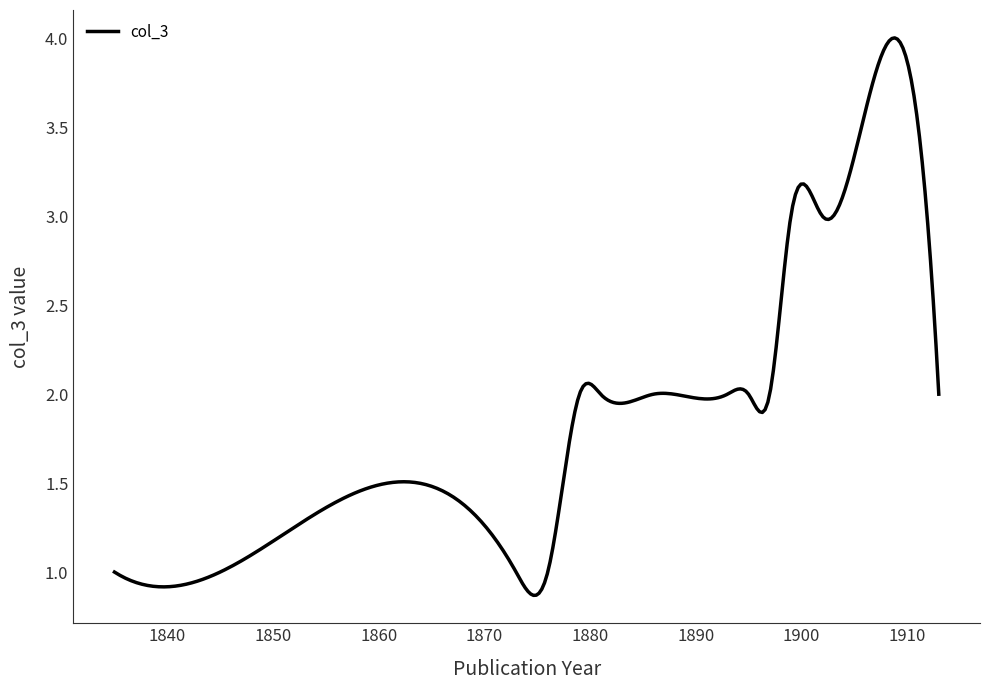

Count the number of data series in this chart.

1